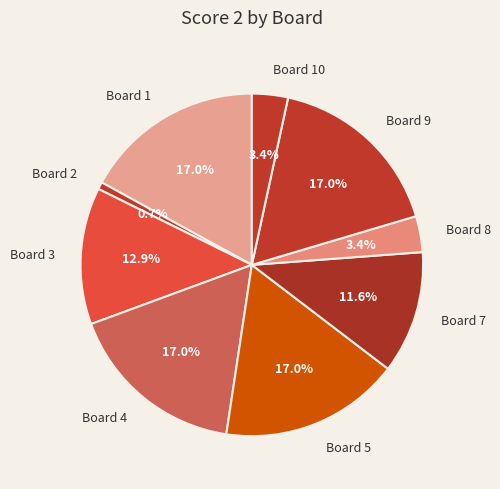

Count the number of slices in the pie.

9